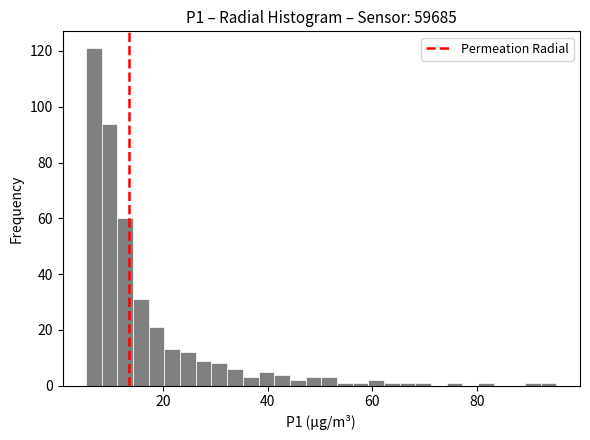

Read against the x-axis, roughly where is the centre of the tallest bar?

6